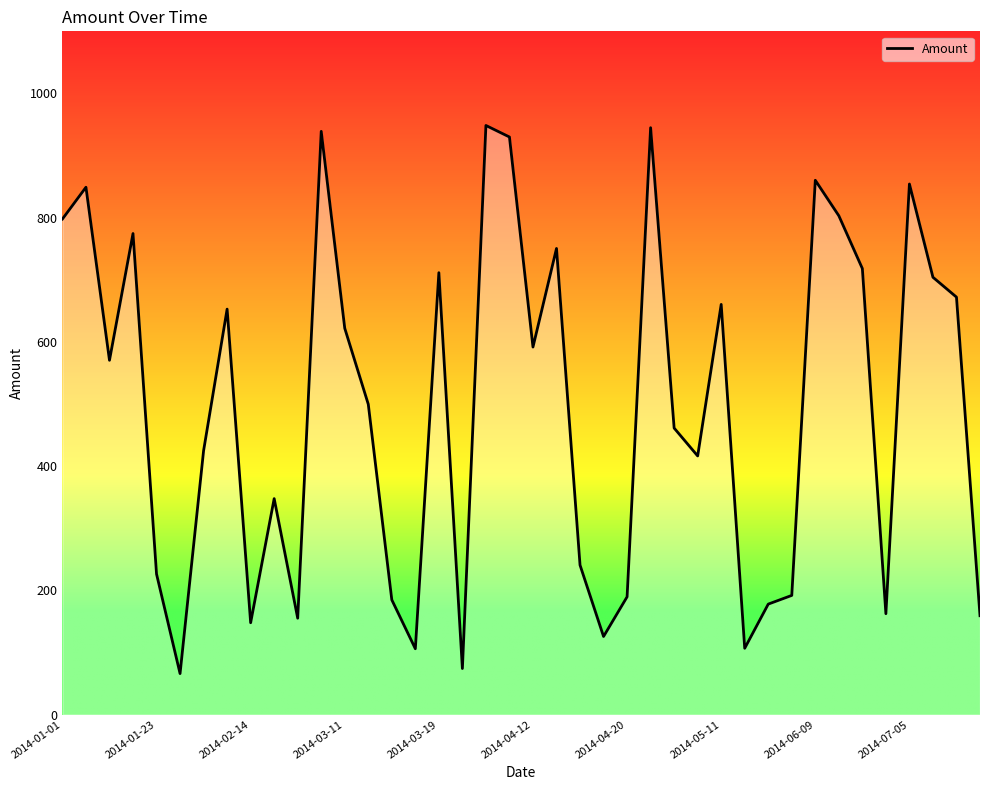

What is the minimum value shown in the chart?

65.9